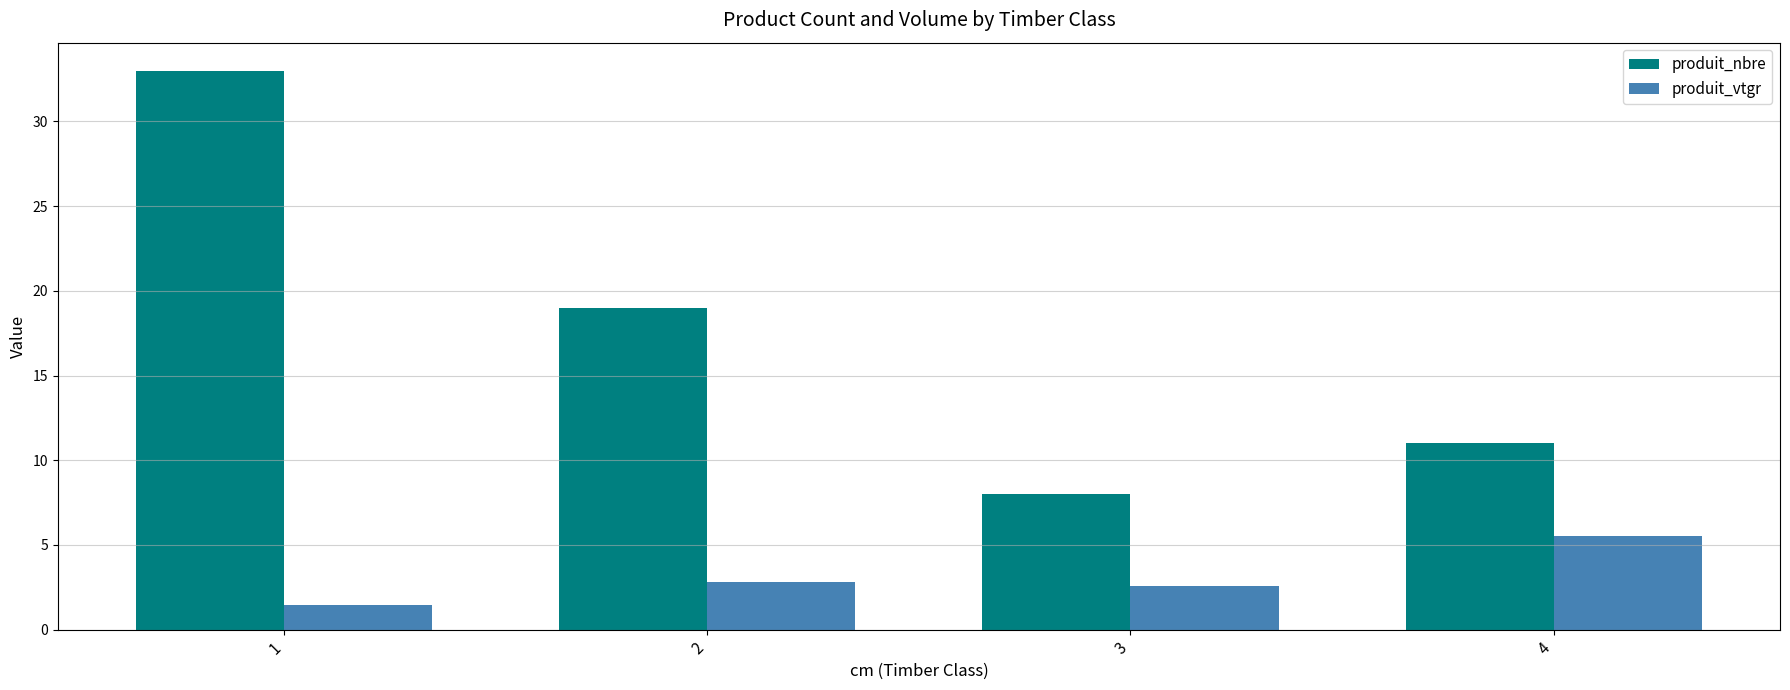

At which label does produit_nbre reach its minimum?

3